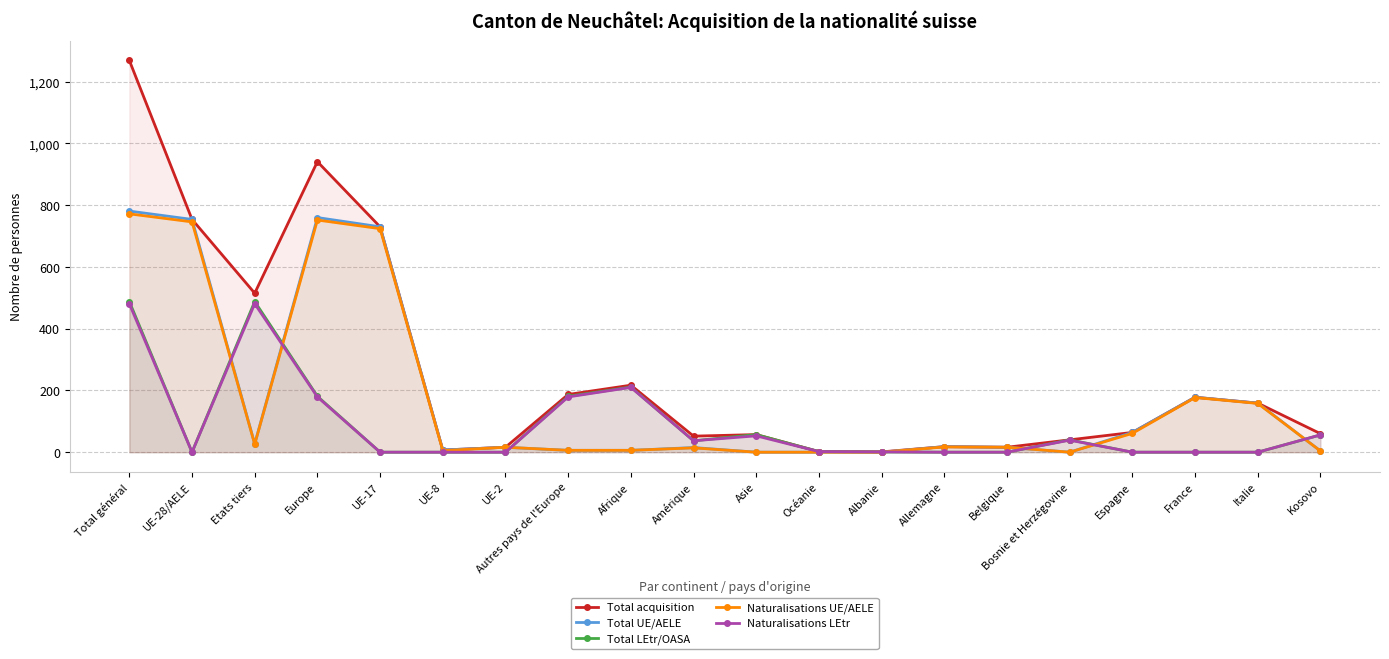

What is the sum of the Naturalisations LEtr values at Kosovo and Europe?

235